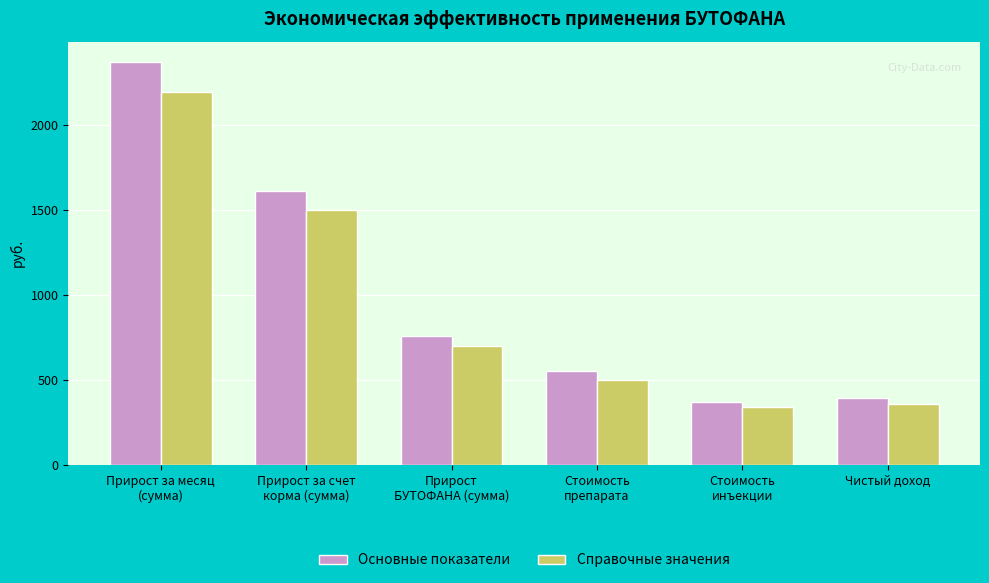

How many bars are there in total?

12